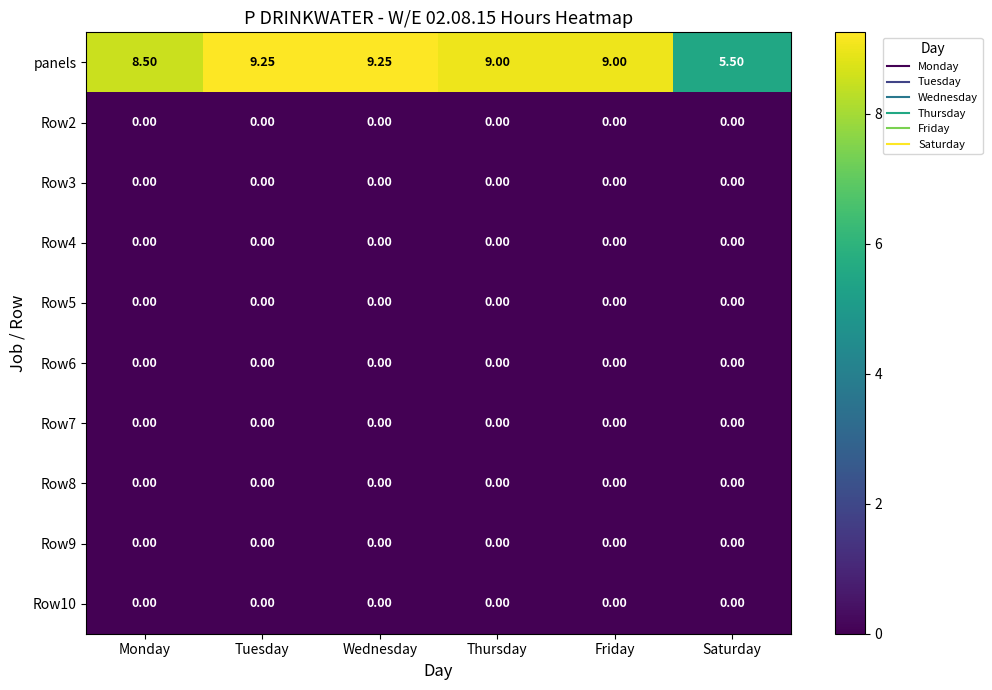

Between Wednesday and Thursday, which series saw the biggest shift?

panels